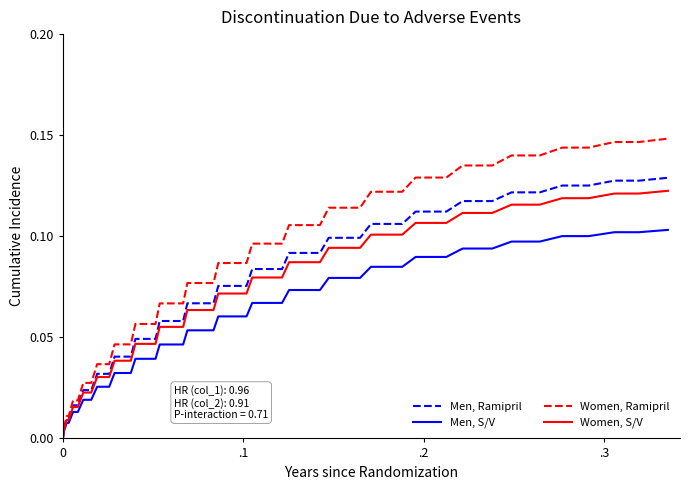

Which series has the largest range (max minus min)?

Women, Ramipril